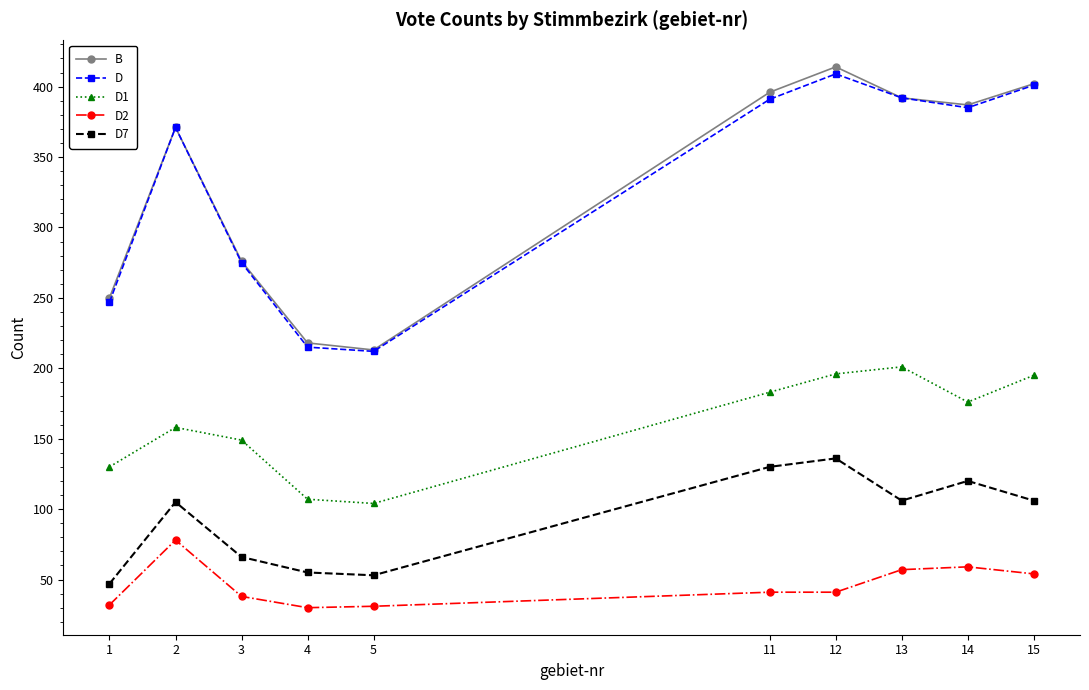

True or false: D1 and D7 cross at least once.

False